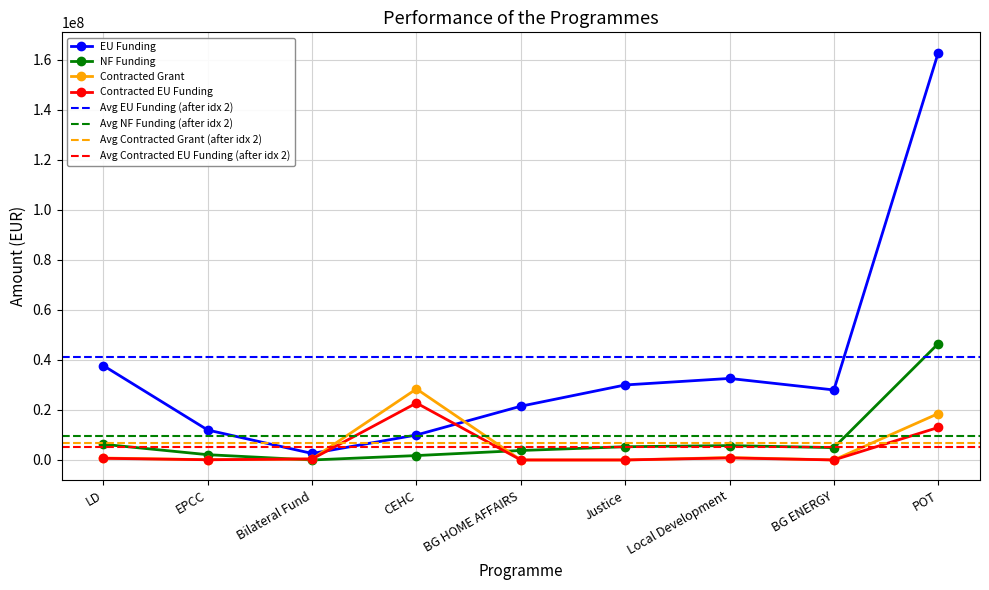

In NF Funding, how many points are higher than both neighbors (excluding endpoints)?

1